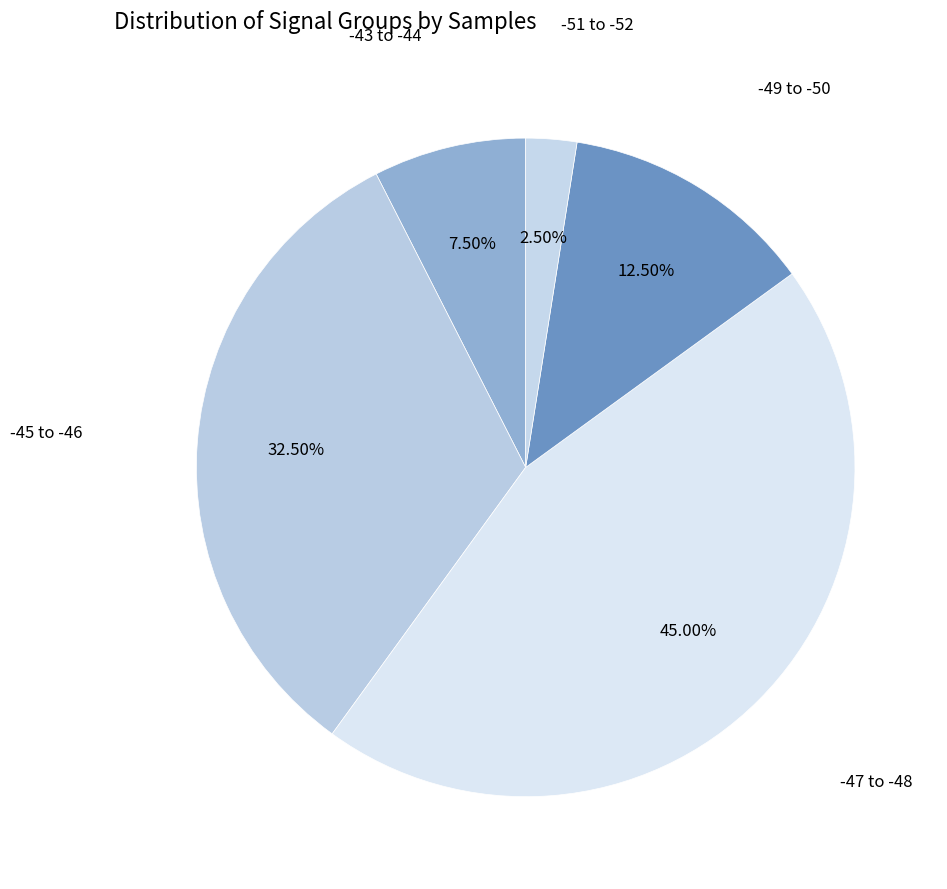

How many slices are in this pie chart?

5